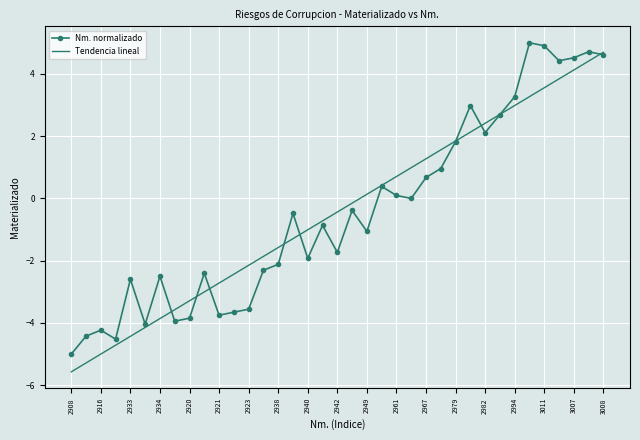

What is the minimum value shown in the chart?

-5.6